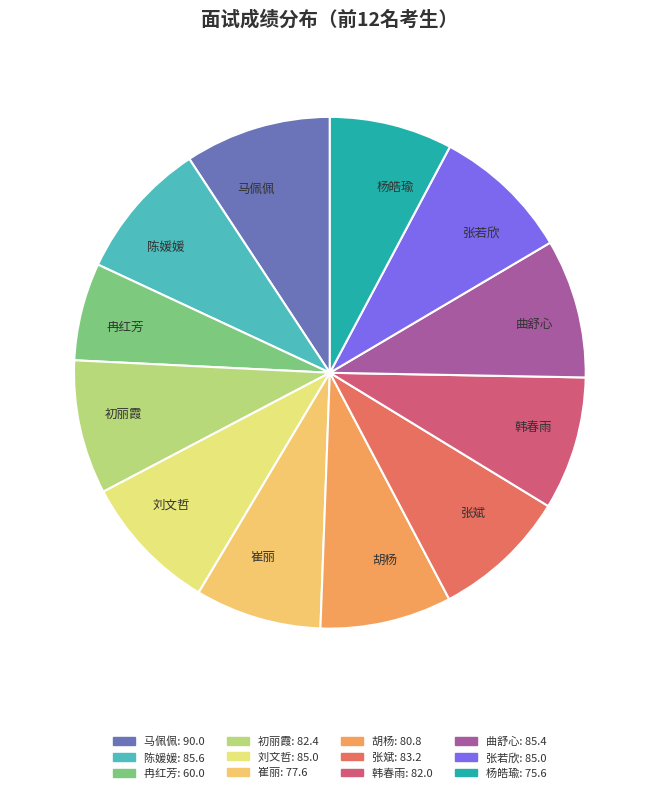

The 崔丽 slice represents 8% of the pie. True or false?

True